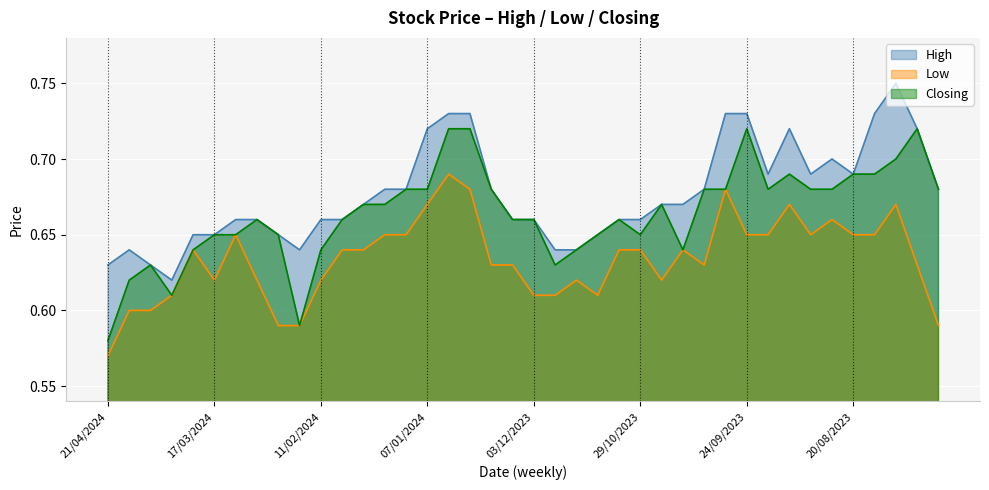

True or false: Low and High intersect in this chart.

False